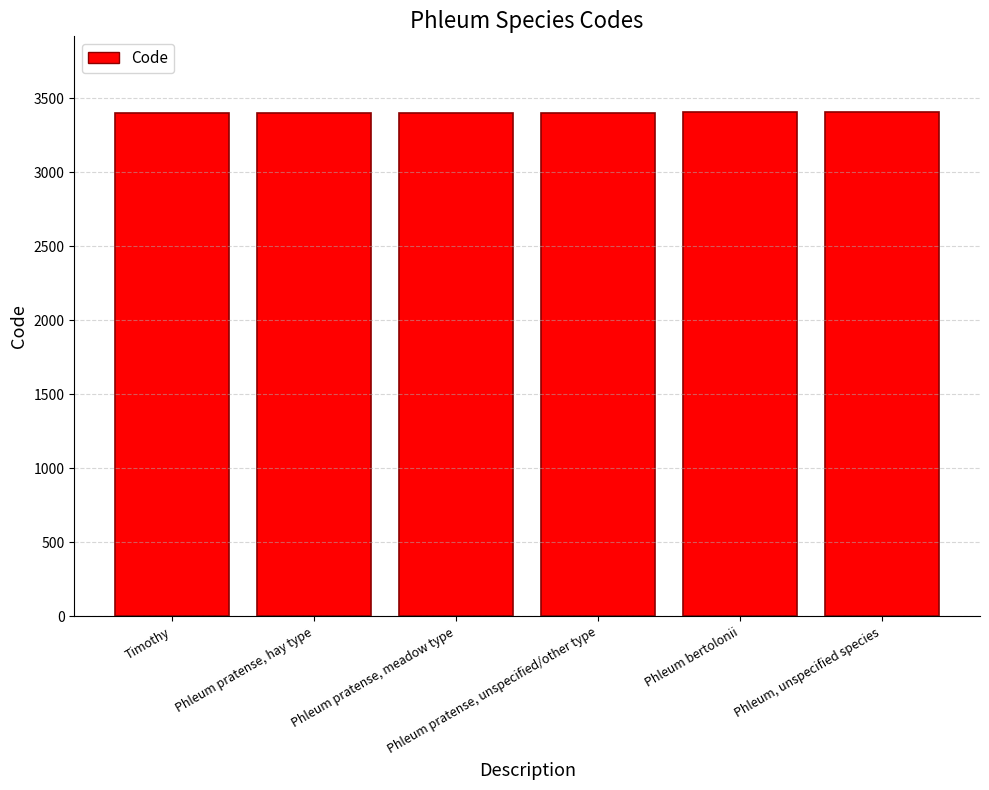

What is the change in value from Phleum pratense, meadow type to Phleum, unspecified species?

+5